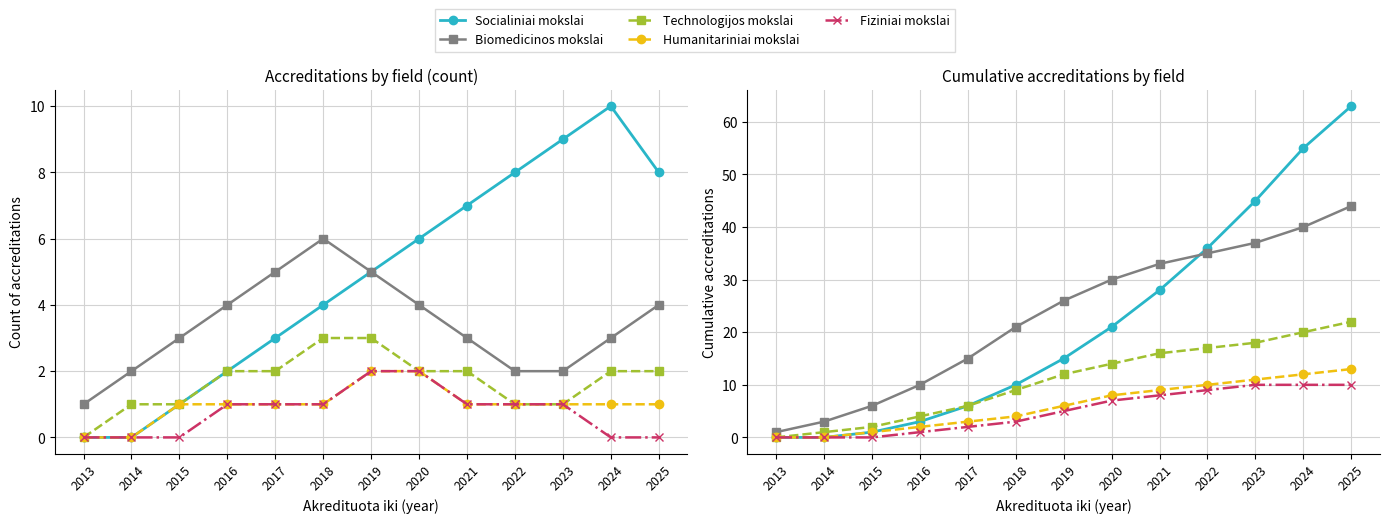

Which series has the widest spread of values?

Socialiniai mokslai